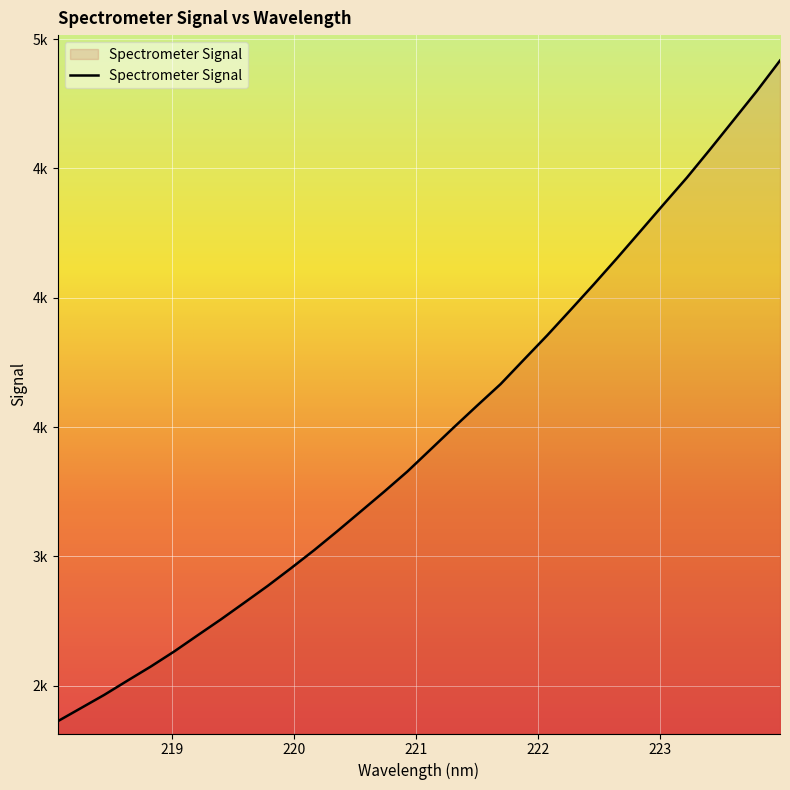

Reading left to right, transcribe all the data shown in this chart.

218.0596=2362.3	218.2508=2413.4	218.442=2464.6	218.6332=2519.8	218.8244=2574.4	219.0156=2632.5	219.2067=2694.7	219.3979=2756.4	219.589=2820.7	219.7801=2885.5	219.9712=2953.8	220.1623=3024.1	220.3533=3098.0	220.5444=3174.0	220.7354=3250.0	220.9264=3328.3	221.1174=3413.9	221.3083=3499.6	221.4993=3583.6	221.6902=3666.2	221.8812=3760.7	222.0721=3854.6	222.263=3952.6	222.4538=4051.6	222.6447=4153.2	222.8355=4257.0	223.0264=4361.3	223.2172=4464.6	223.408=4574.3	223.5987=4686.3	223.7895=4798.7	223.9802=4917.2